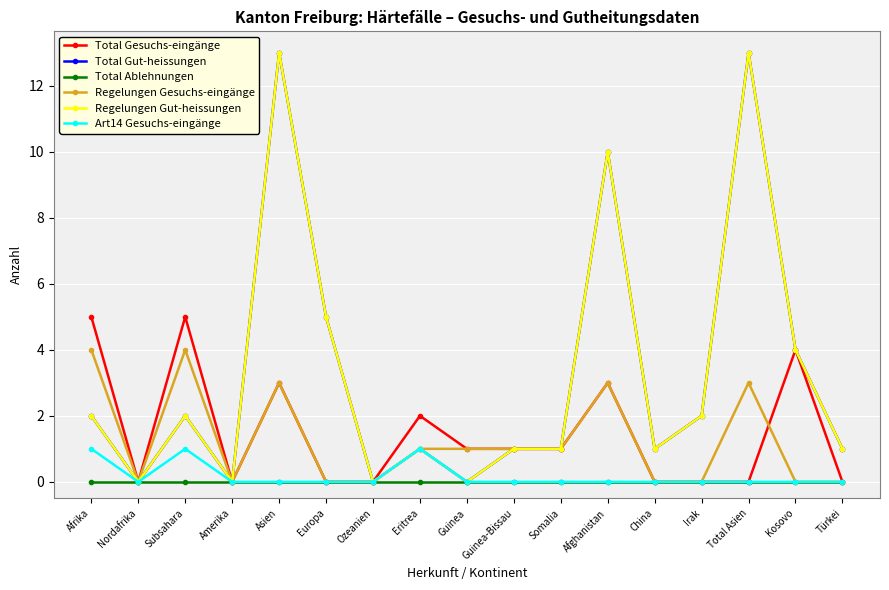

At which category is the sum across all series the highest?

Asien